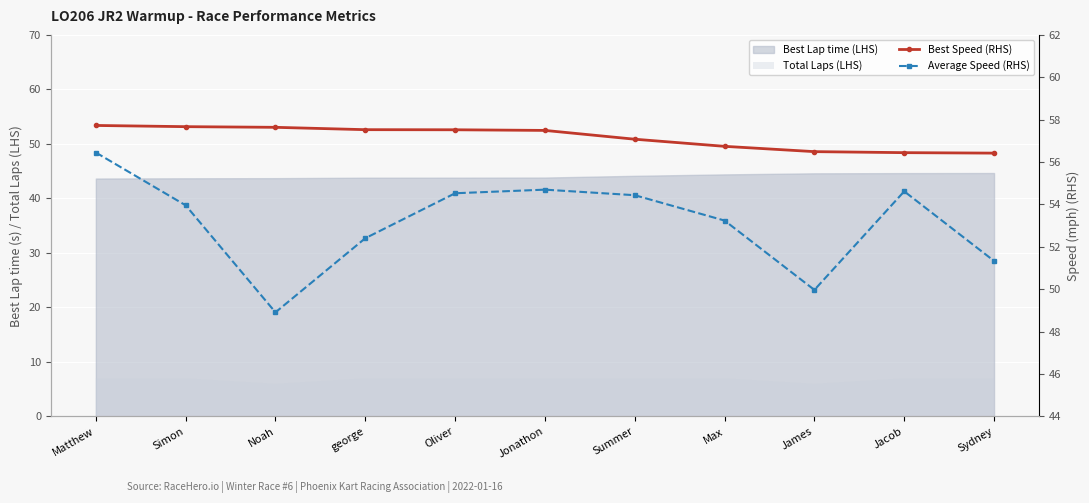

Reading left to right, extract all data points from this chart.

Best Speed (RHS): Matthew=57.7	Simon=57.7	Noah=57.6	george=57.5	Oliver=57.5	Jonathon=57.5	Summer=57.1	Max=56.7	James=56.5	Jacob=56.4	Sydney=56.4
Average Speed (RHS): Matthew=56.5	Simon=54.0	Noah=48.9	george=52.4	Oliver=54.5	Jonathon=54.7	Summer=54.4	Max=53.2	James=50.0	Jacob=54.6	Sydney=51.3